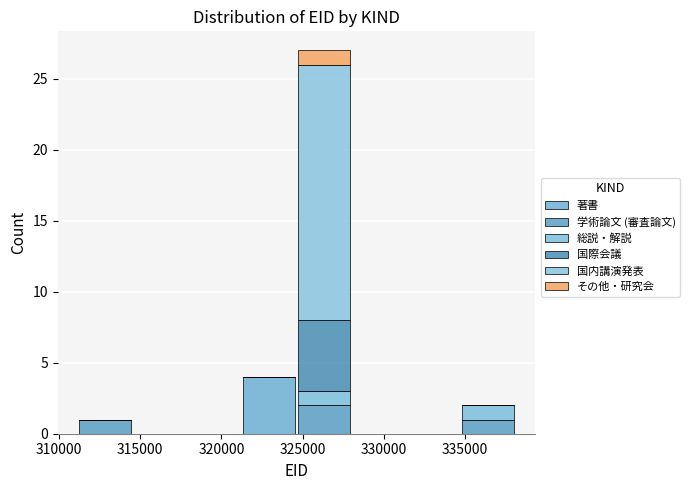

What is the total height of the stacked bar covering 321500 to 324500 on the x-axis? Neither the bar edges nor the heights are printed on the chart, so give them approximately, as read against the axes.

4